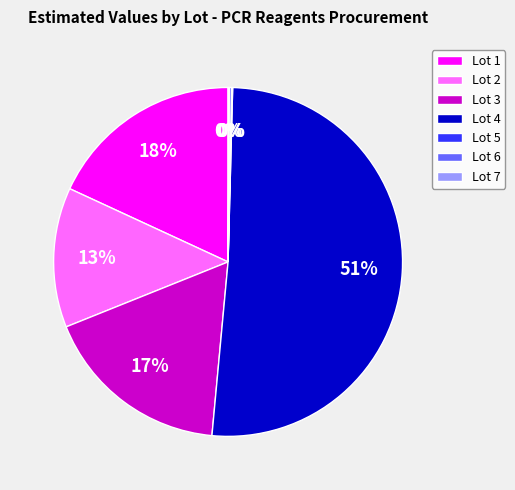

Which category has the biggest portion of the pie?

Lot 4